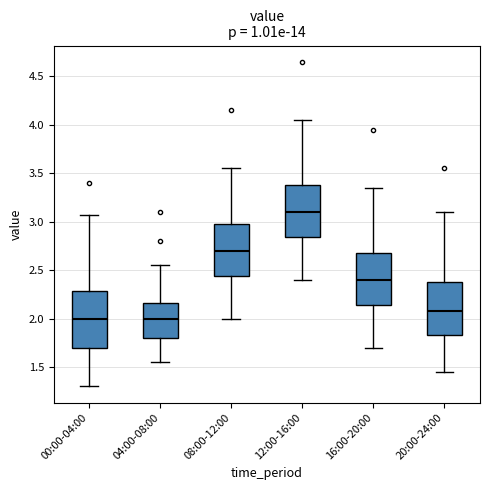

Reading left to right, transcribe this box plot: for each box, give where its median line is, the range the box spans, and where its two whiskers end, as read against the y-axis. The values are not printed on the chart, so give them approximately, as read against the axis.

00:00-04:00: median 2.00, box 1.70 to 2.30, whiskers 1.30 to 3.05
04:00-08:00: median 2.00, box 1.80 to 2.15, whiskers 1.55 to 2.55
08:00-12:00: median 2.70, box 2.45 to 3.00, whiskers 2.00 to 3.55
12:00-16:00: median 3.10, box 2.85 to 3.40, whiskers 2.40 to 4.05
16:00-20:00: median 2.40, box 2.15 to 2.70, whiskers 1.70 to 3.35
20:00-24:00: median 2.10, box 1.85 to 2.40, whiskers 1.45 to 3.10